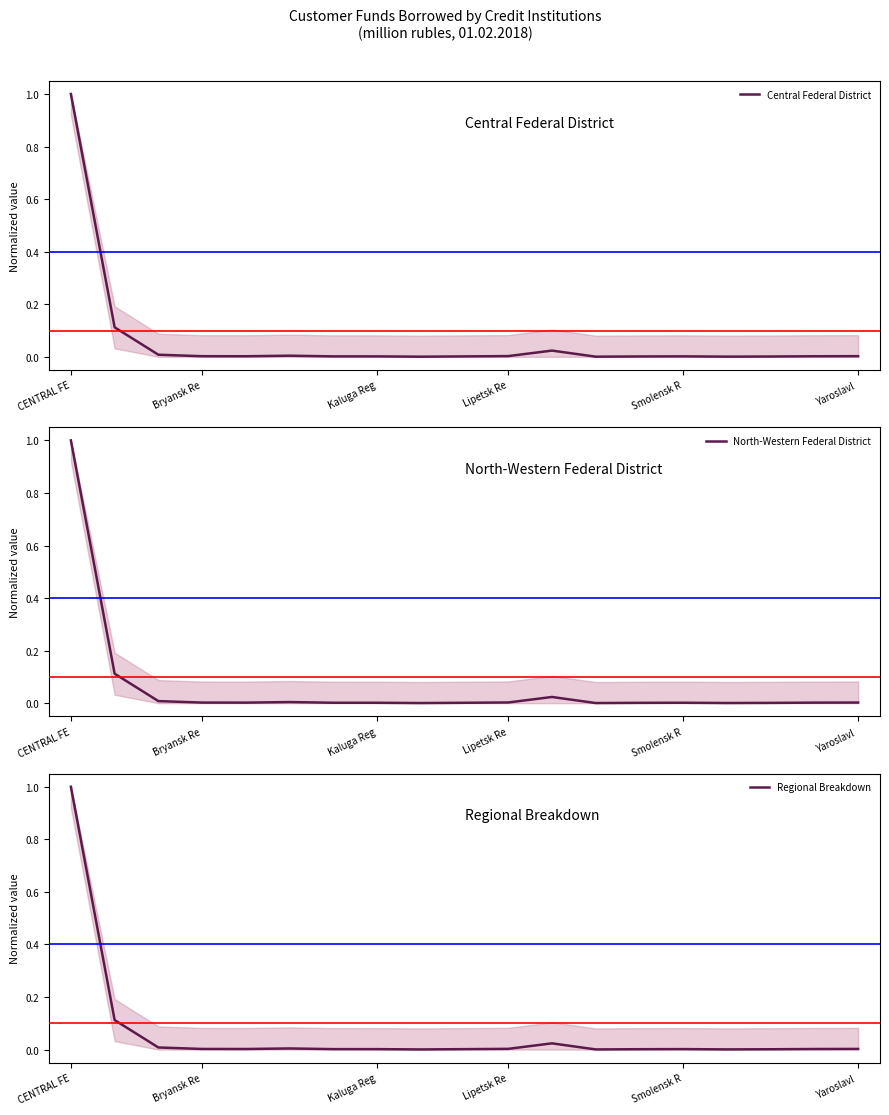

How many interior local peaks does the Central Federal District series have?

3